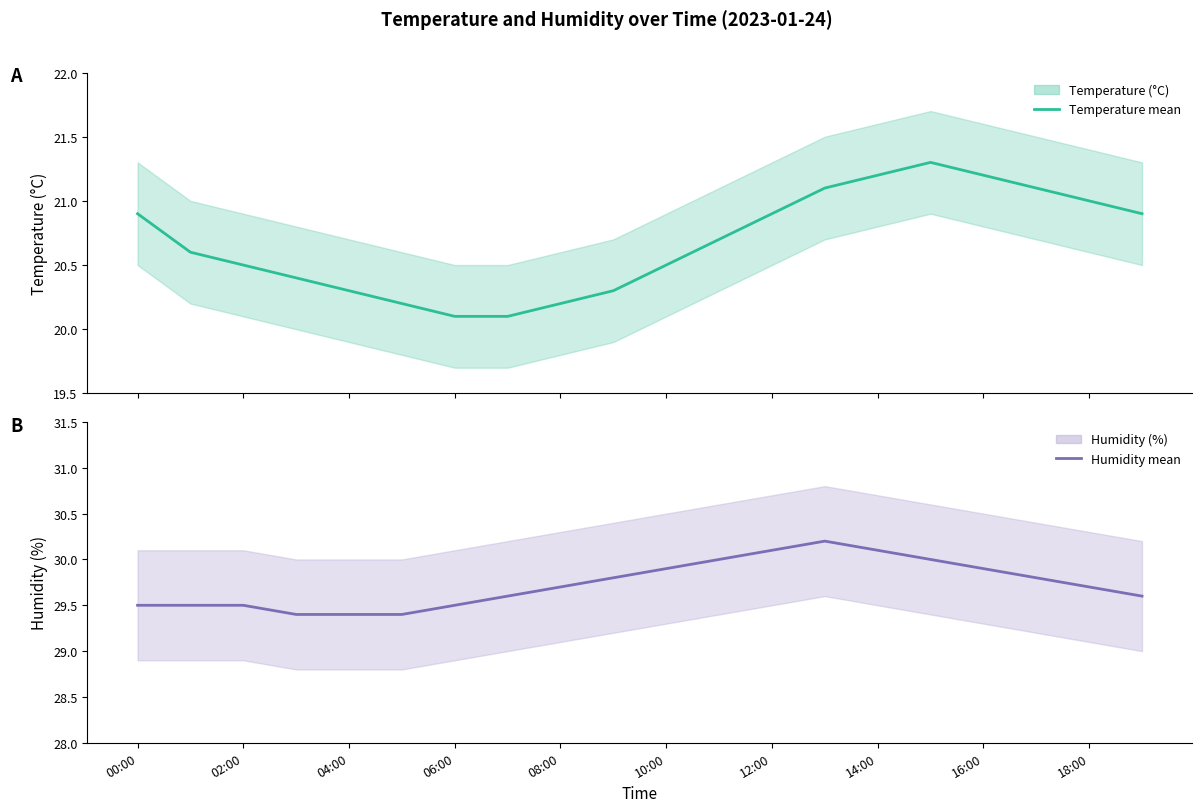

What is the total value across all series at 00:00?

50.4